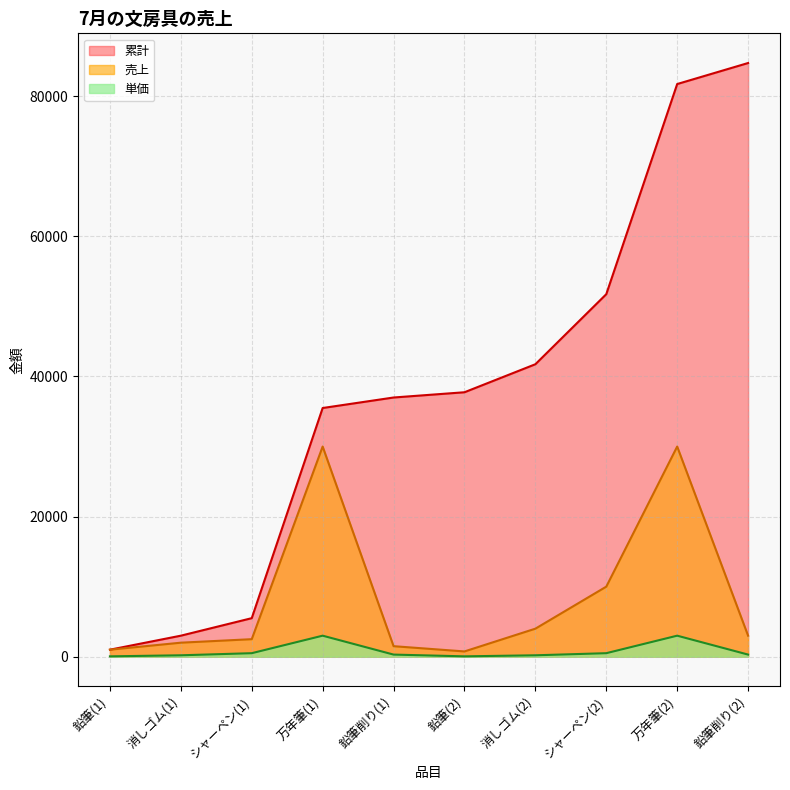

What is the difference between the second highest and second lowest values in the 累計 series?

78750